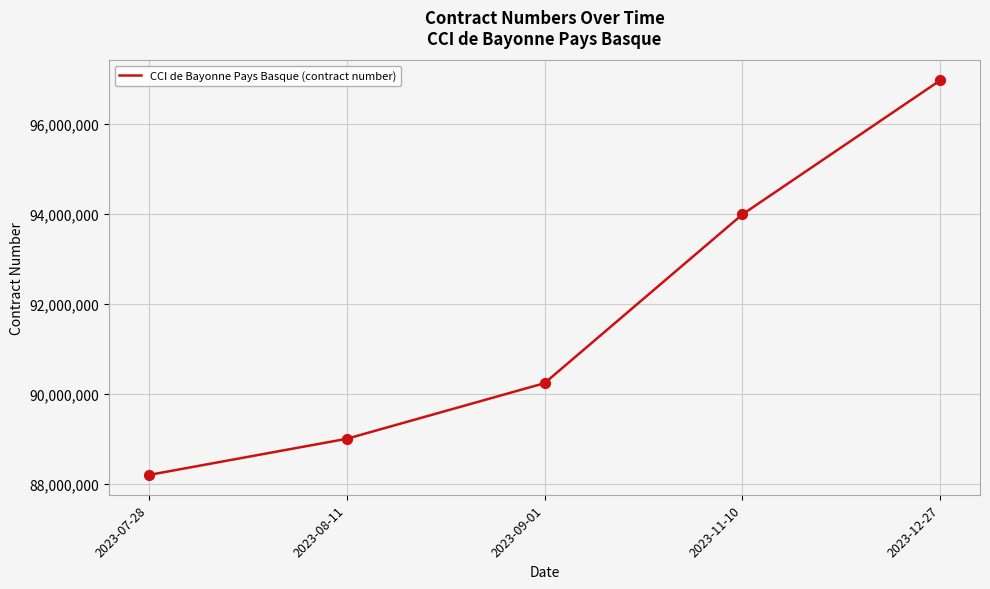

What is the change in value from 2023-09-01 to 2023-12-27?

+6725893